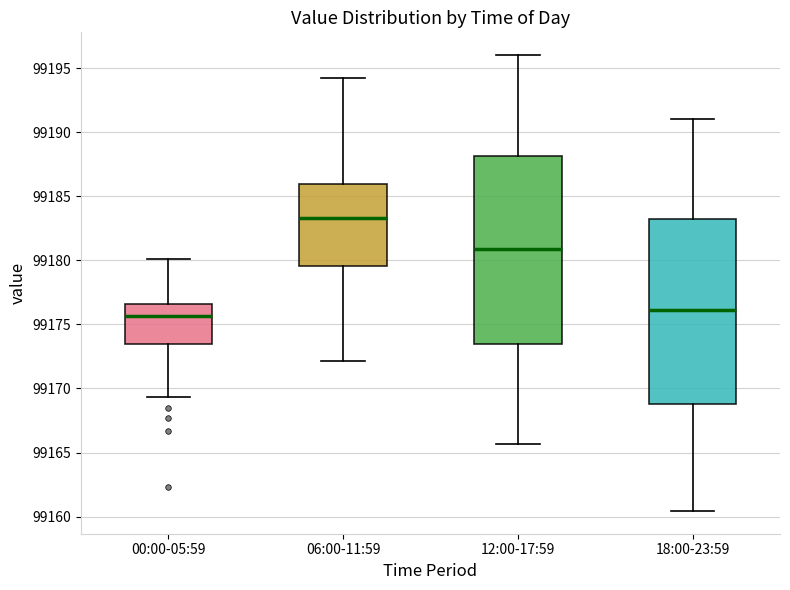

Where is the lower edge of the box for 00:00-05:59 on the y-axis? The values are not printed on the chart, so give them approximately, as read against the axis.

99173.5